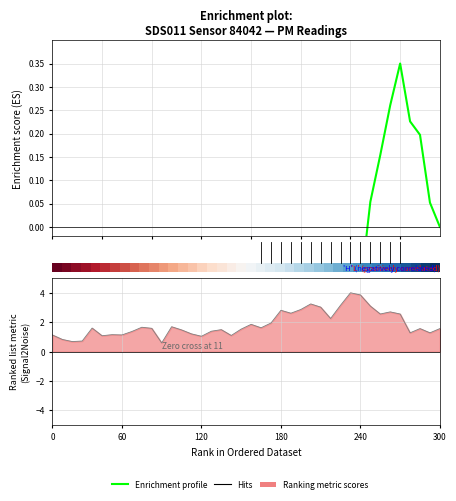

Which category has the lowest value across all series?

20